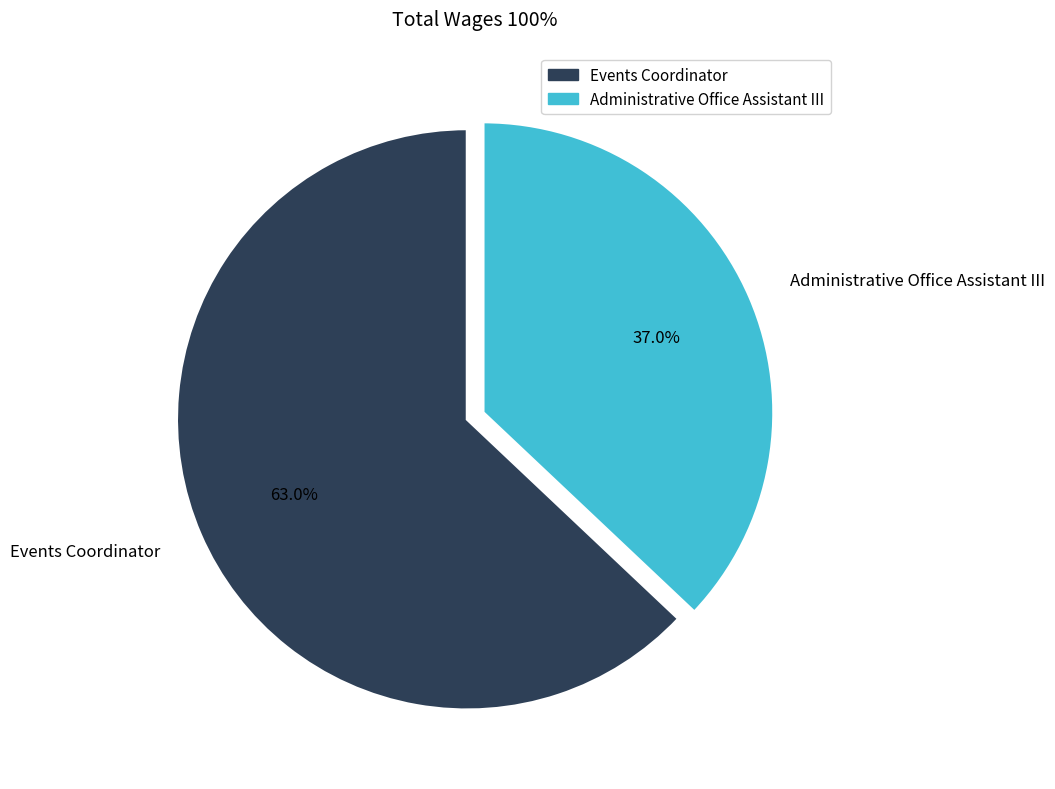

What is the majority slice?

Events Coordinator